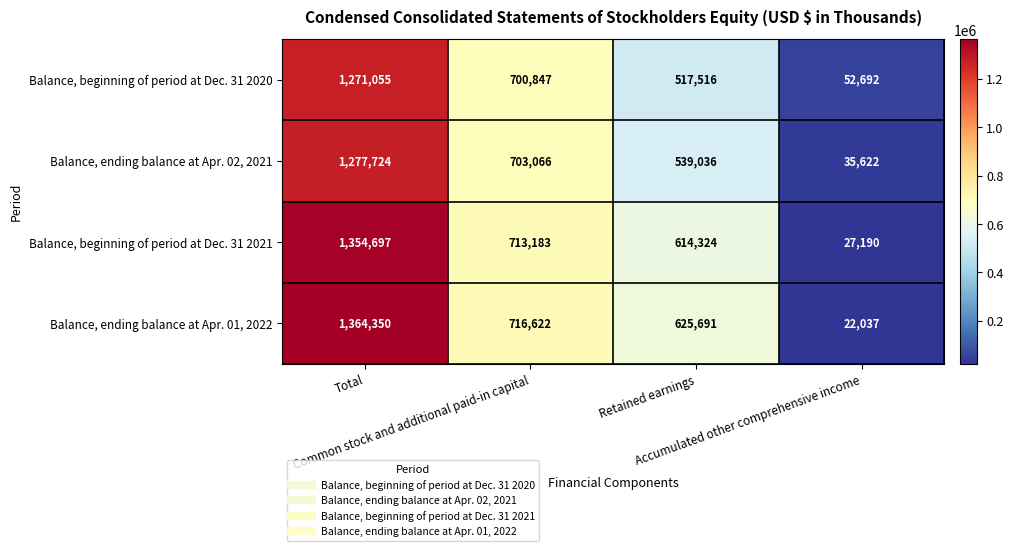

Count the Balance, ending balance at Apr. 02, 2021 values in the range 539036 to 1277724.

3